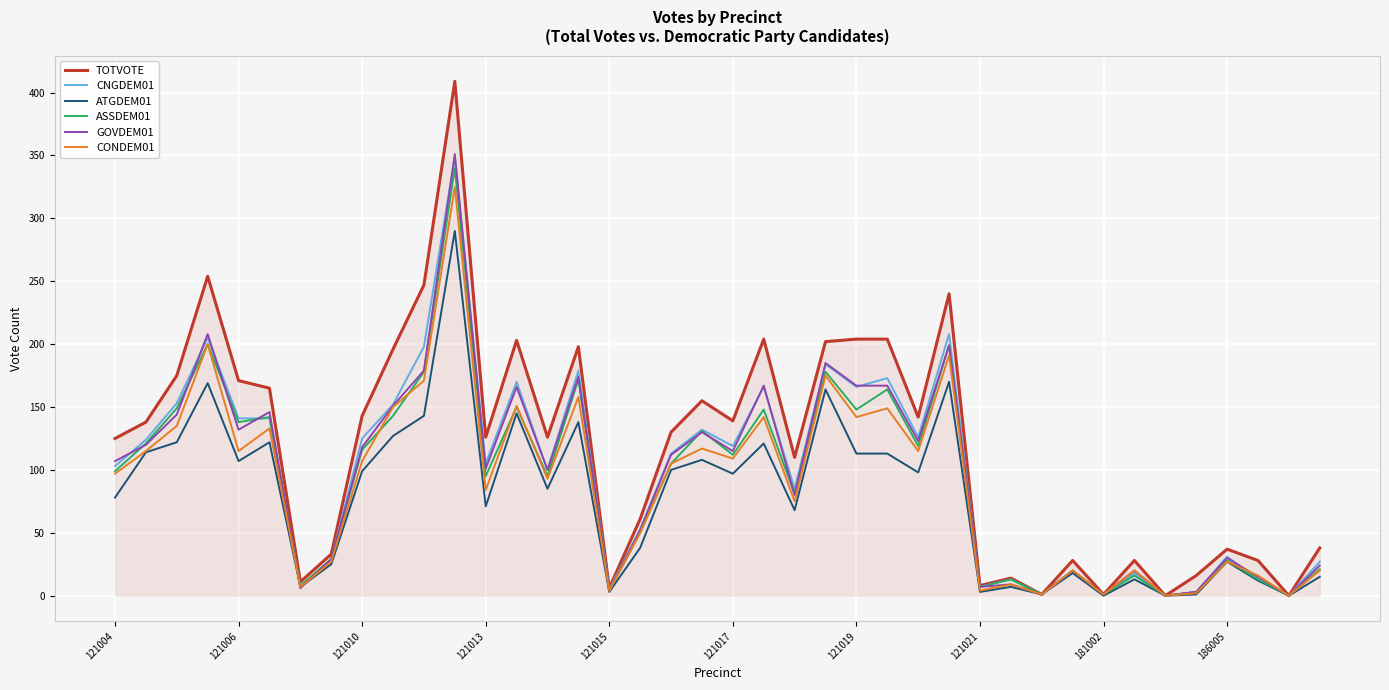

What is the sum of all CONDEM01 values?

3562